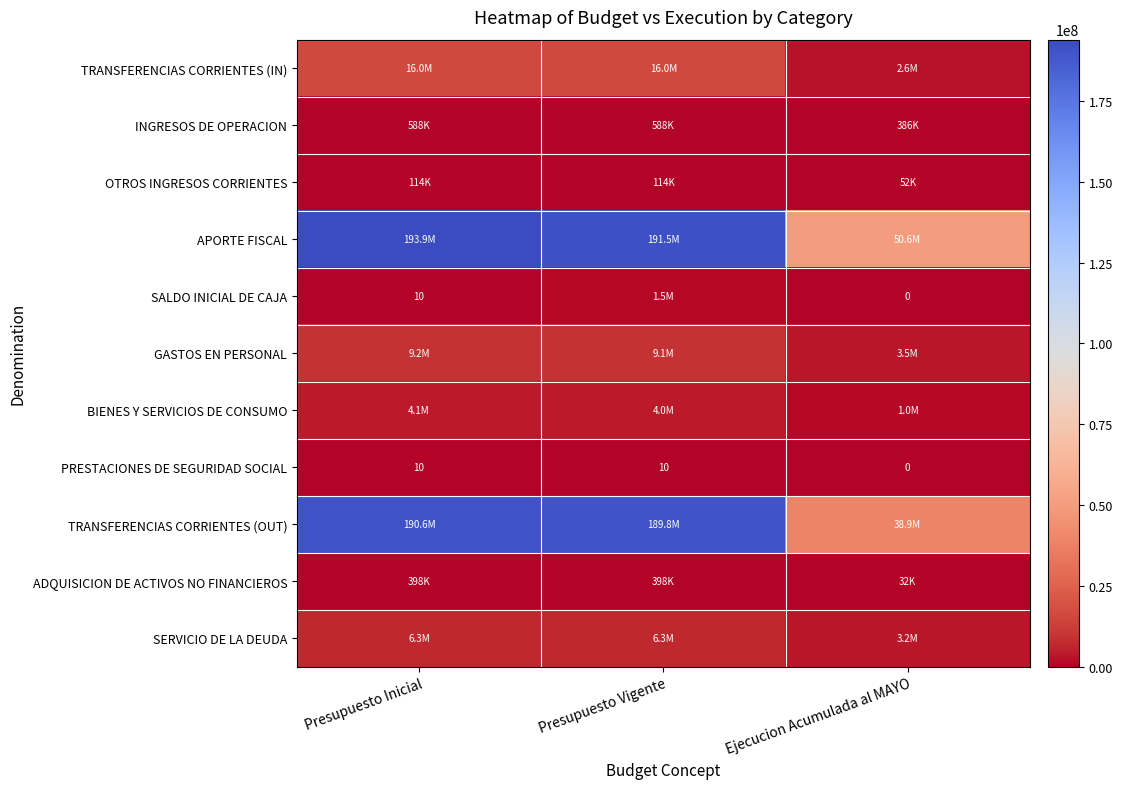

Is it true that PRESTACIONES DE SEGURIDAD SOCIAL equals 10 at Presupuesto Inicial?

True